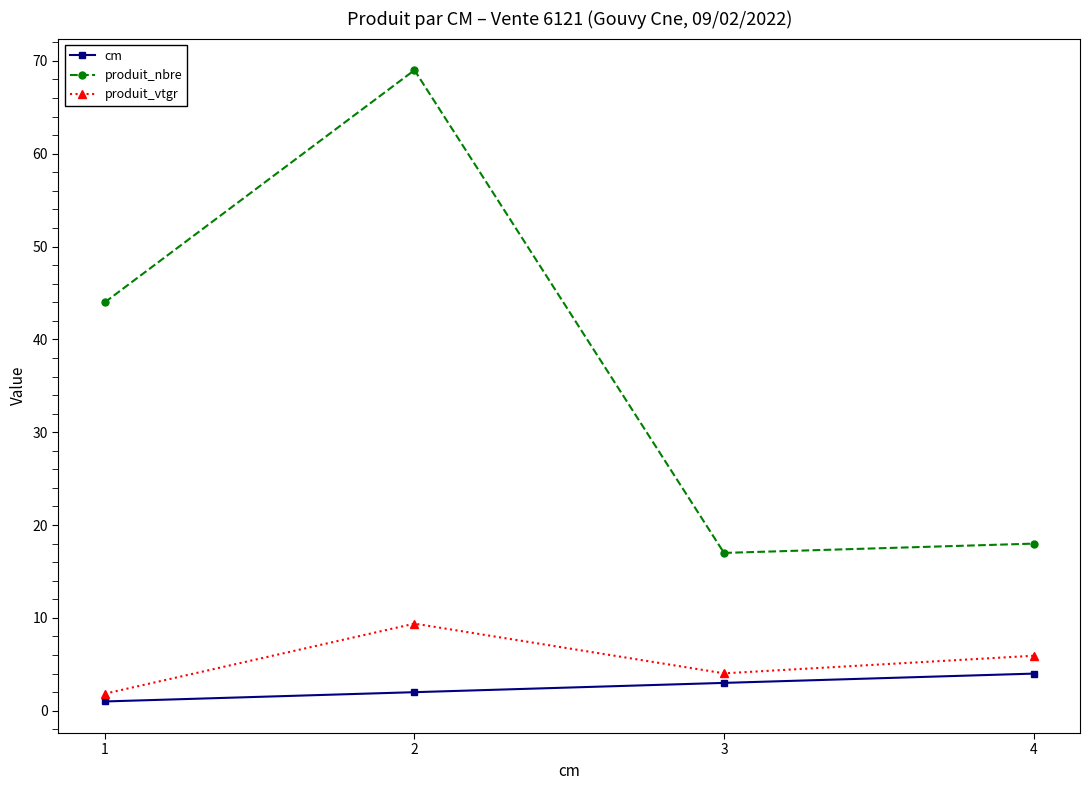

What is the total value across all series at 1?

46.8